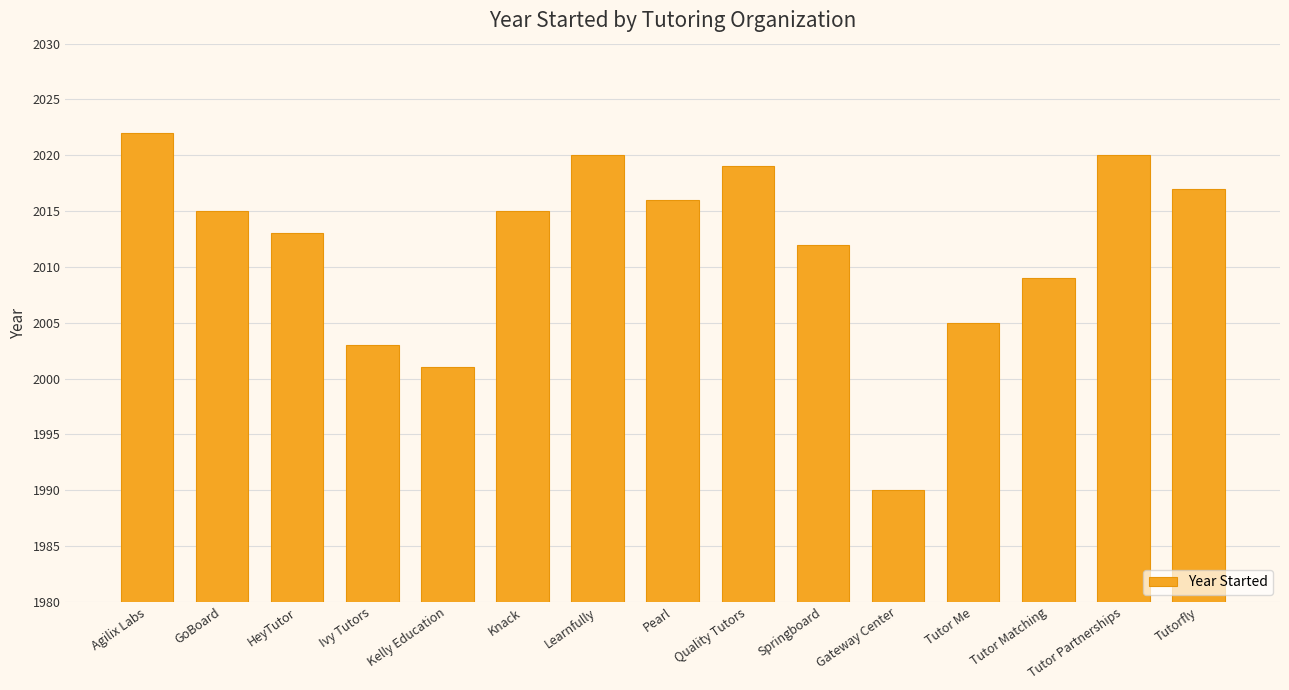

What position from the right is Gateway Center?

5